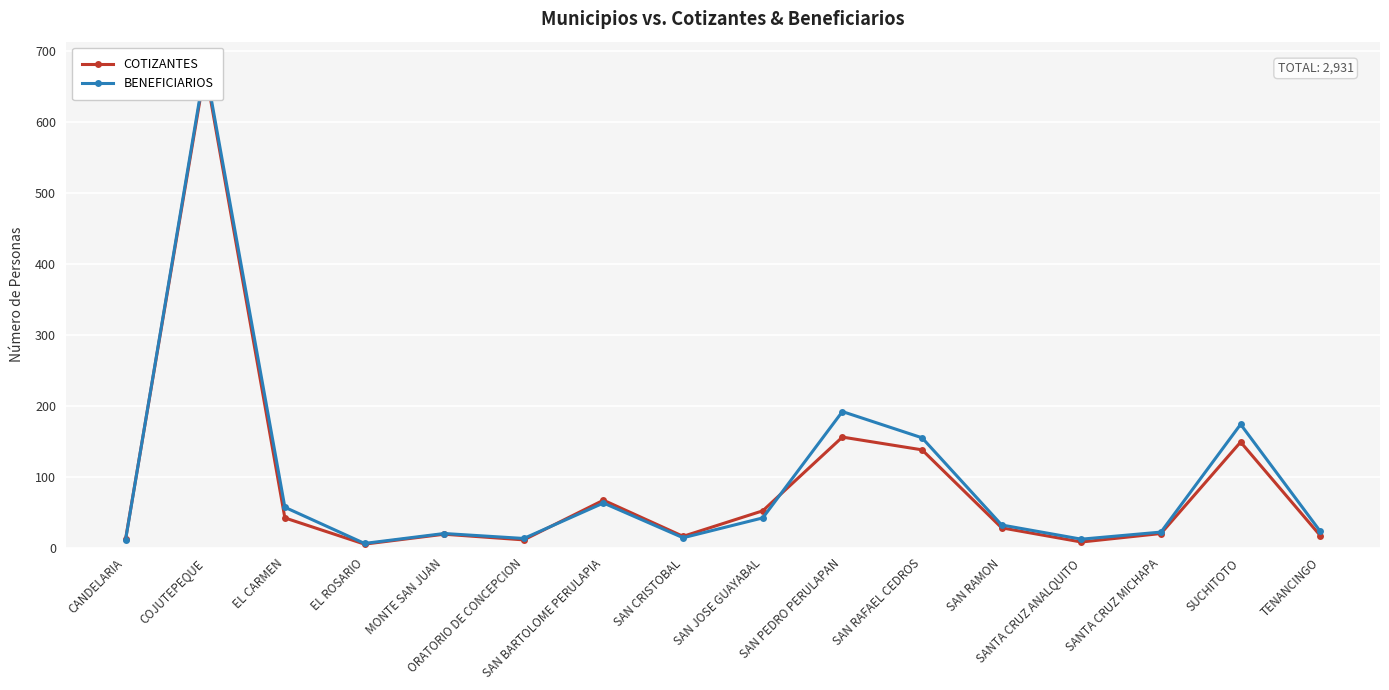

Which has a higher value, MONTE SAN JUAN or SAN RAFAEL CEDROS?

SAN RAFAEL CEDROS